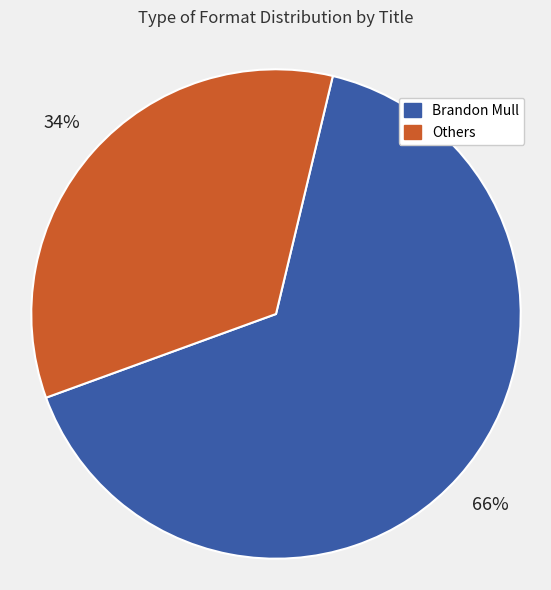

To the nearest percent, what is the average slice percentage?

50%